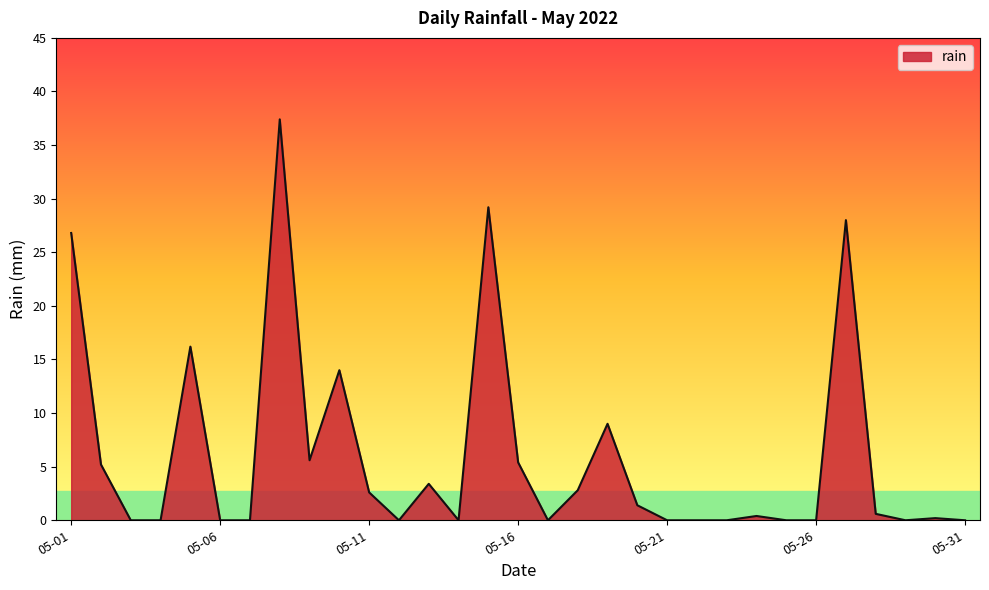

What is the maximum value shown in the chart?

37.4